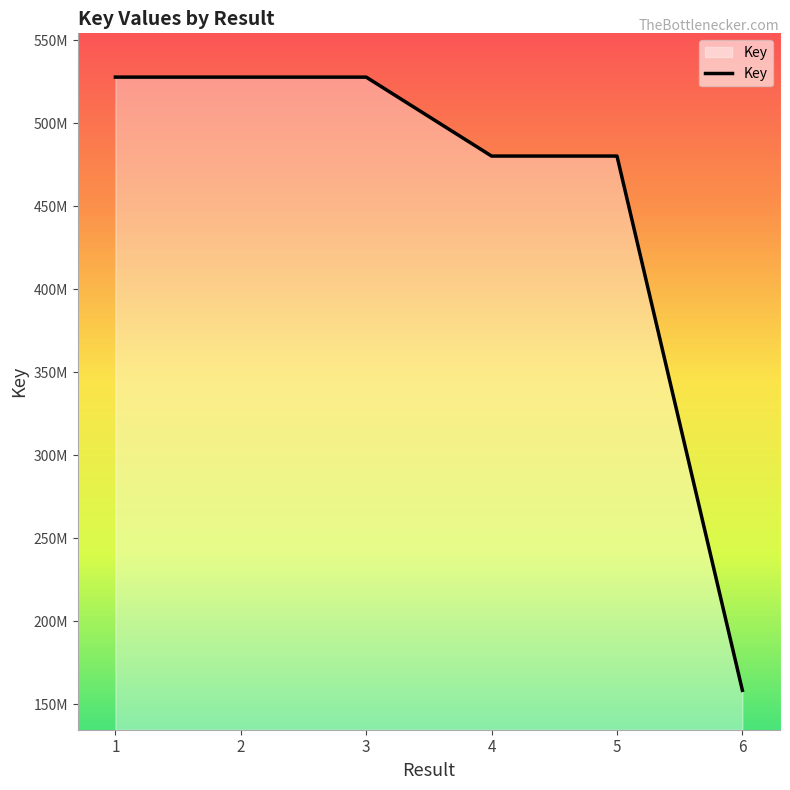

Where is the data nearest to the value 343125762?

4